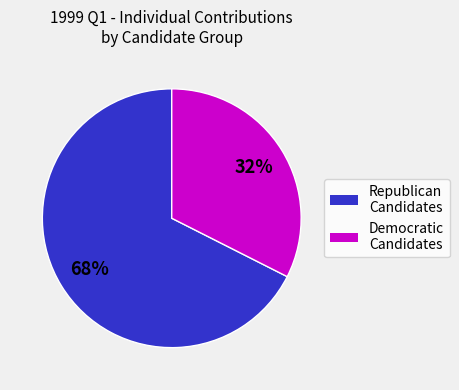

How many slices are in this pie chart?

2